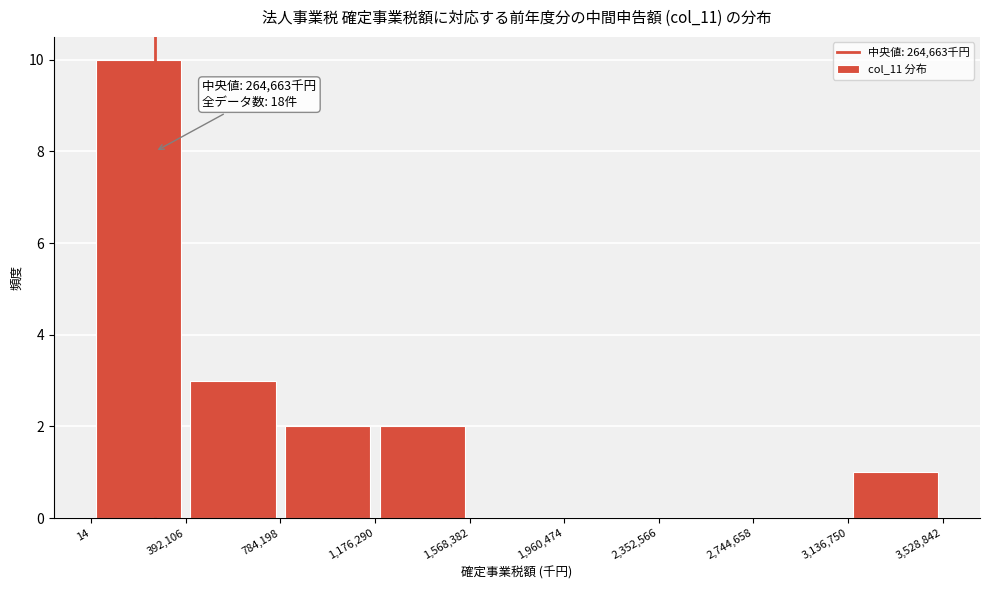

Which range on the x-axis has the tallest bar?

14 to 392,106